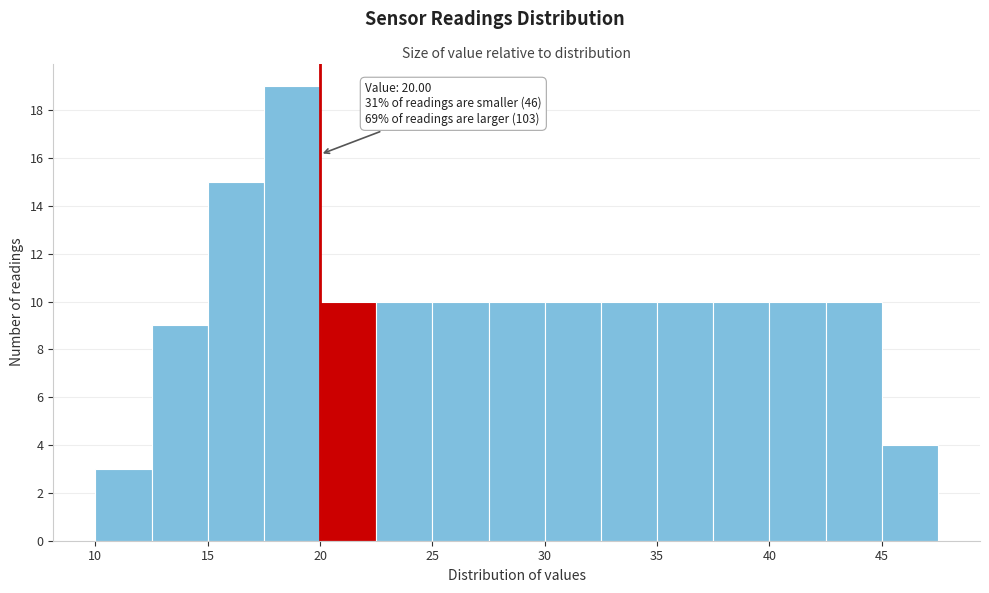

Over which range of the x-axis is the bar tallest?

17.5 to 20.0